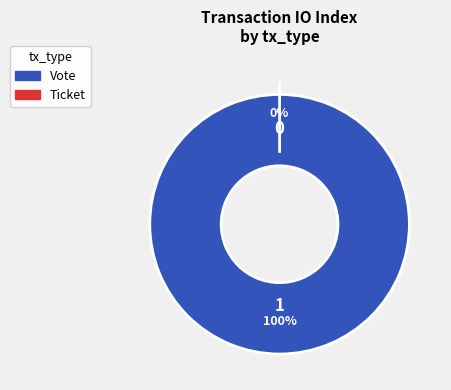

Which slice represents more than half of the pie?

Vote